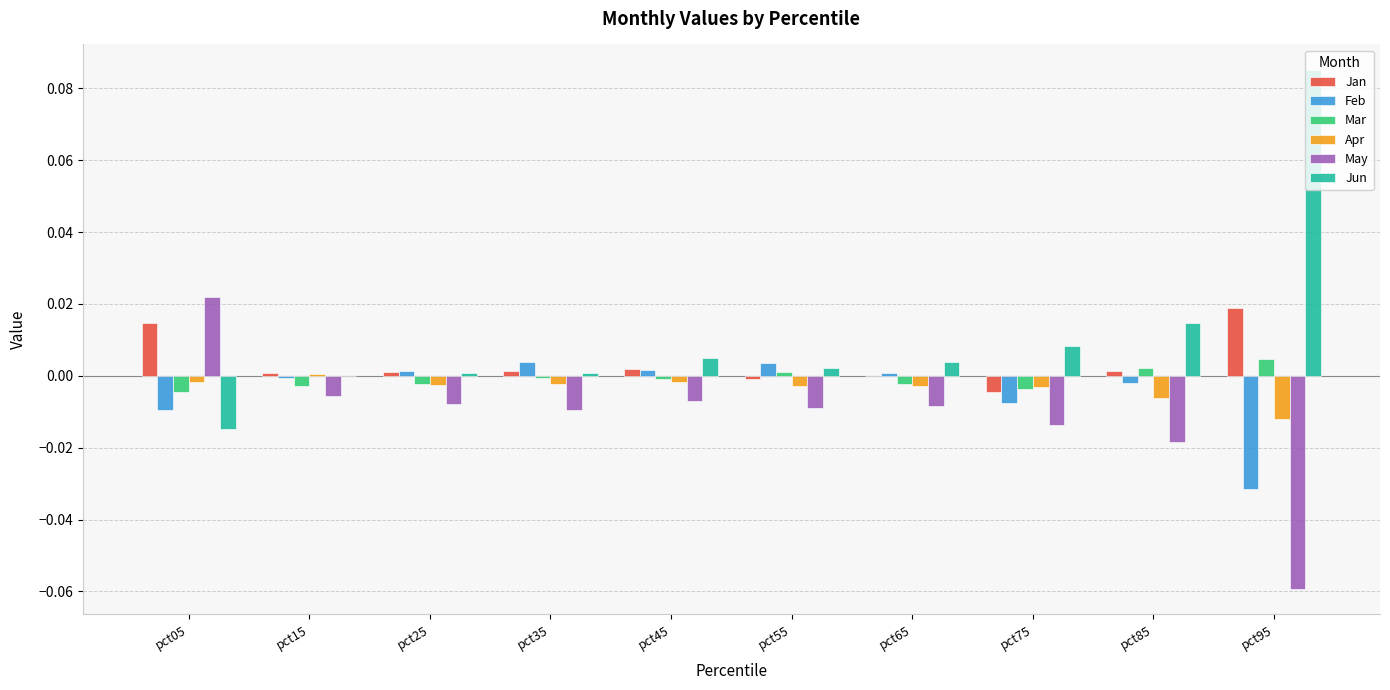

True or false: May has a value of -0.0 at pct75.

True